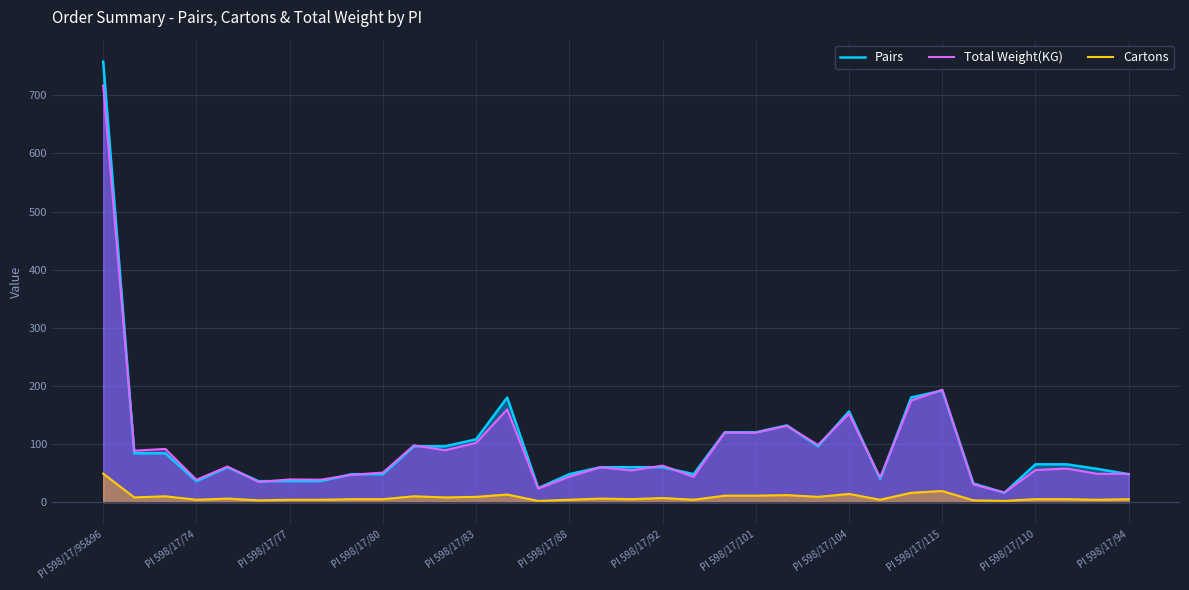

Which series changed the most between PI 598/17/74 and PI 598/17/101?

Pairs